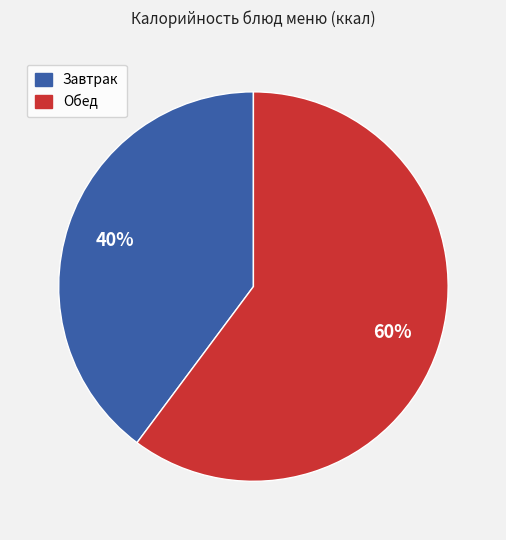

To the nearest percent, what is the average slice percentage?

50%